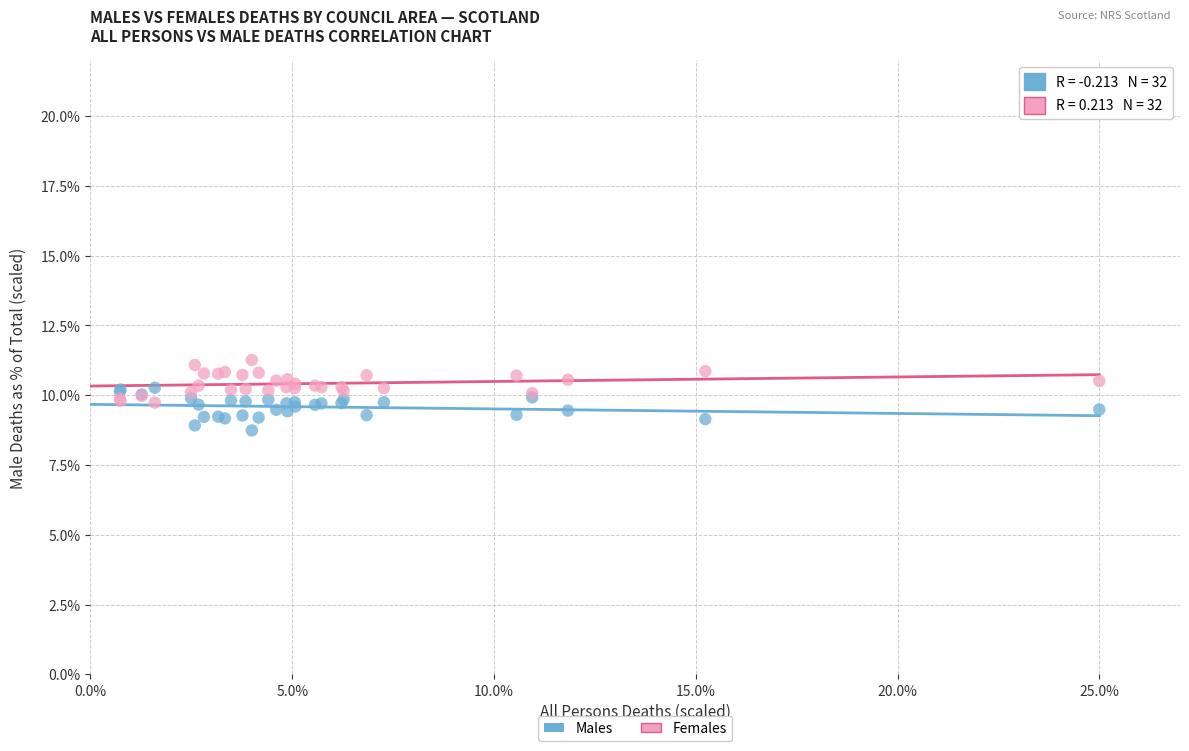

What are all the series names shown in the legend?

Males, Females